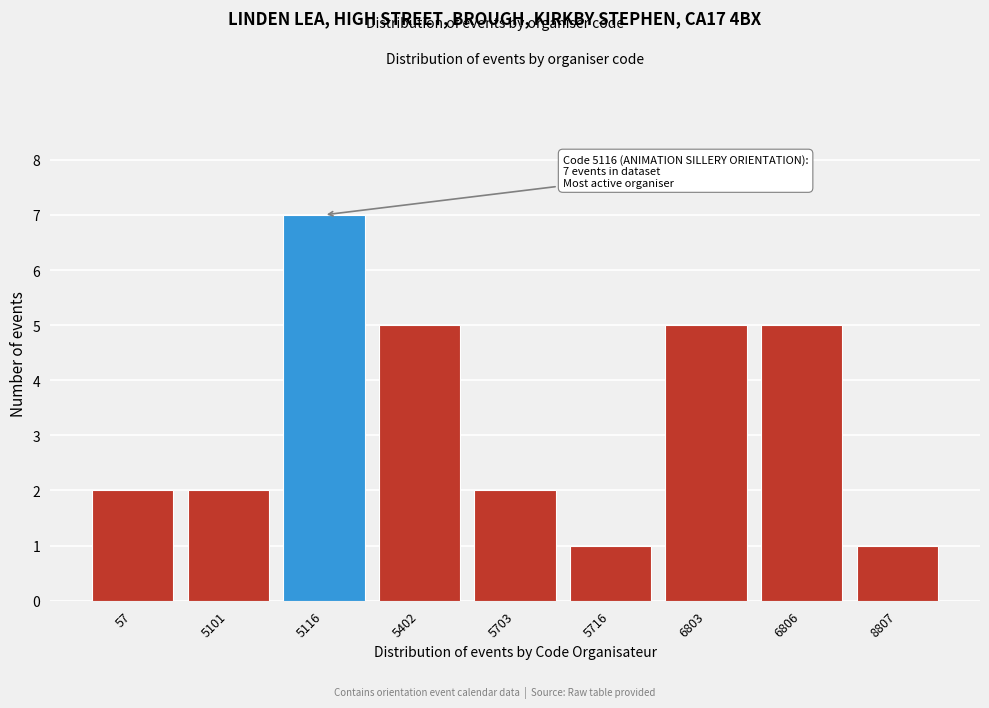

Reading left to right, list all the values displayed in this chart.

57=2	5101=2	5116=7	5402=5	5703=2	5716=1	6803=5	6806=5	8807=1